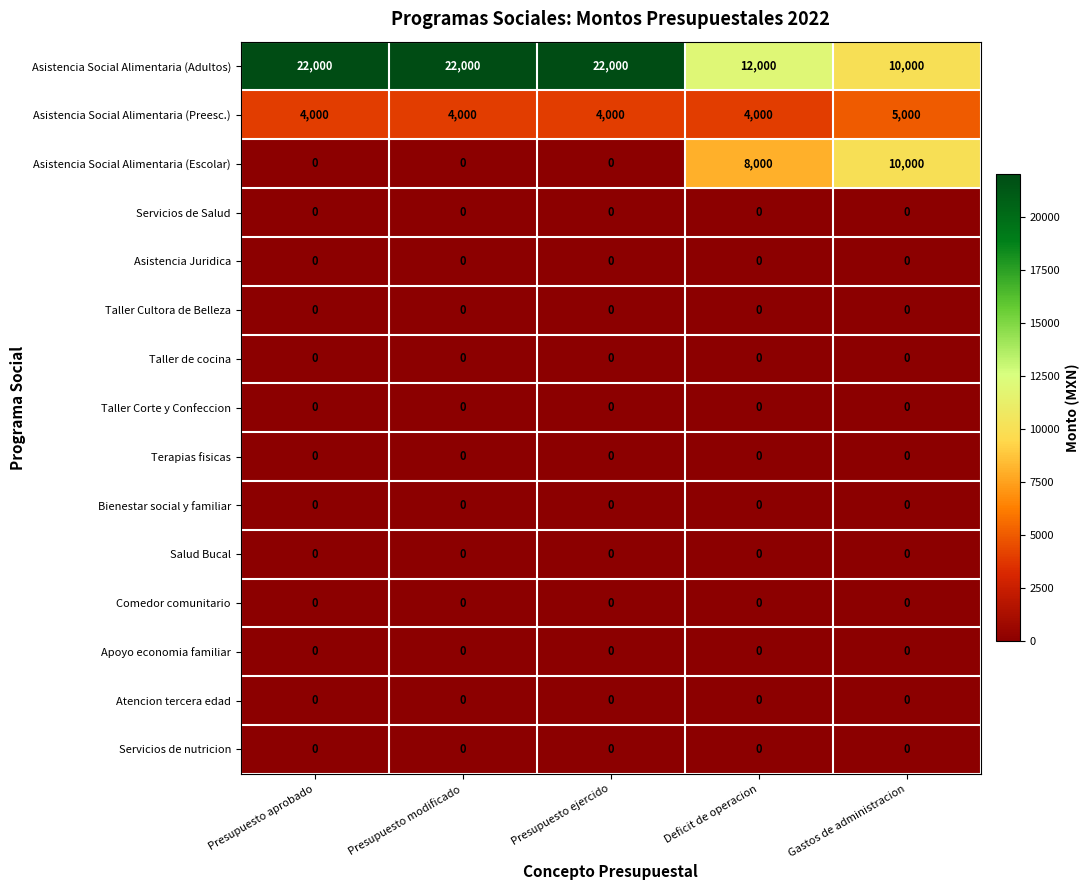

Between Presupuesto ejercido and Deficit de operacion, which series saw the biggest shift?

Asistencia Social Alimentaria (Adultos)